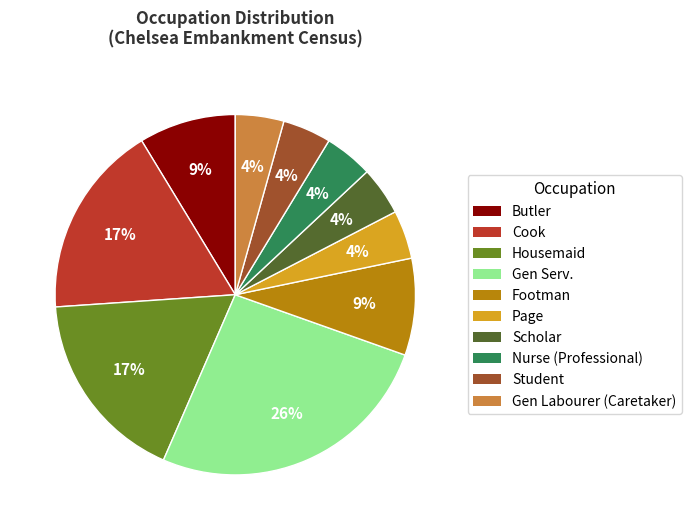

Count the number of slices in the pie.

10